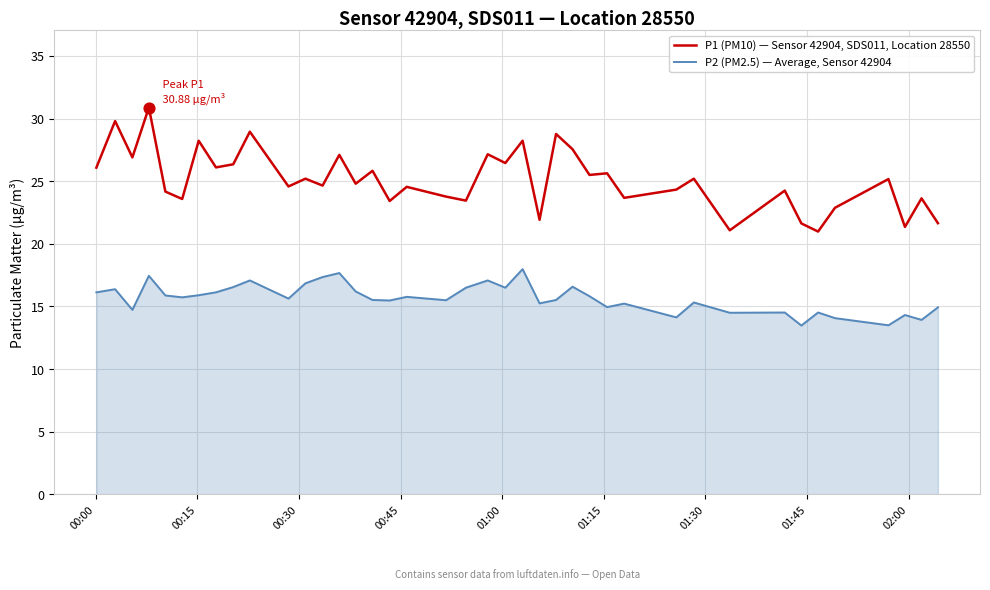

Which series has the widest spread of values?

P1 (PM10) — Sensor 42904, SDS011, Location 28550